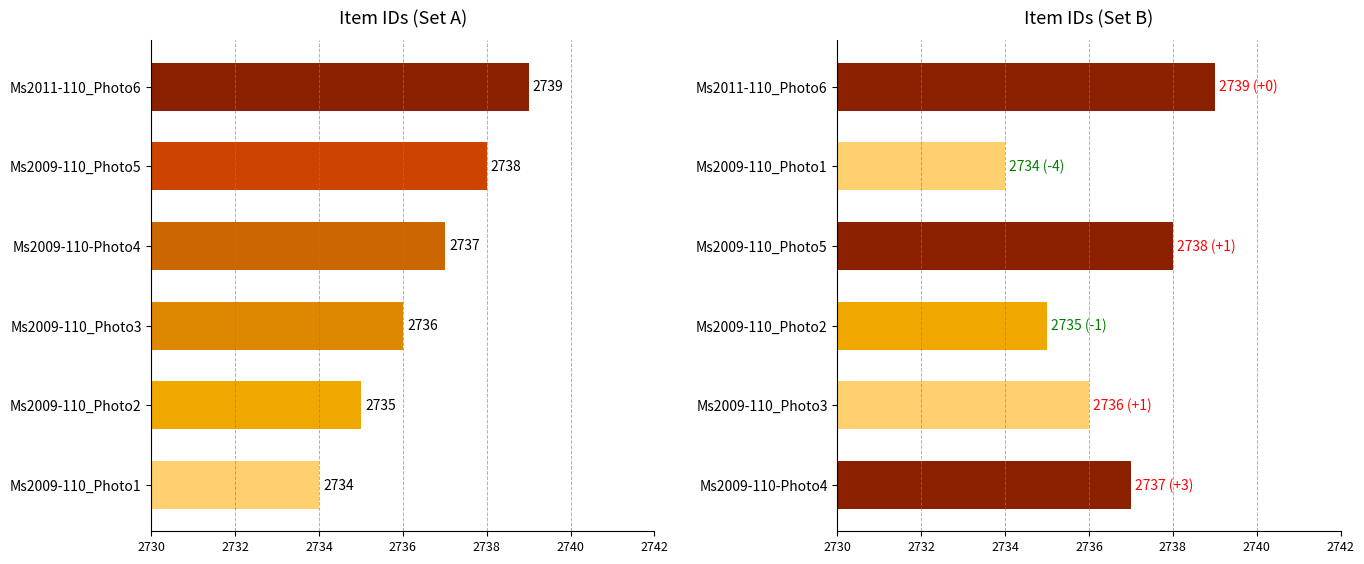

What is the average value?

2736